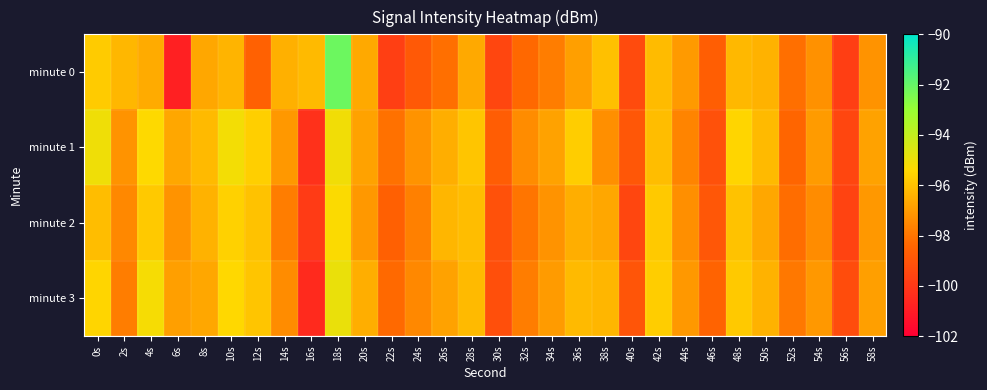

Between 22s and 6s, which is larger?

22s